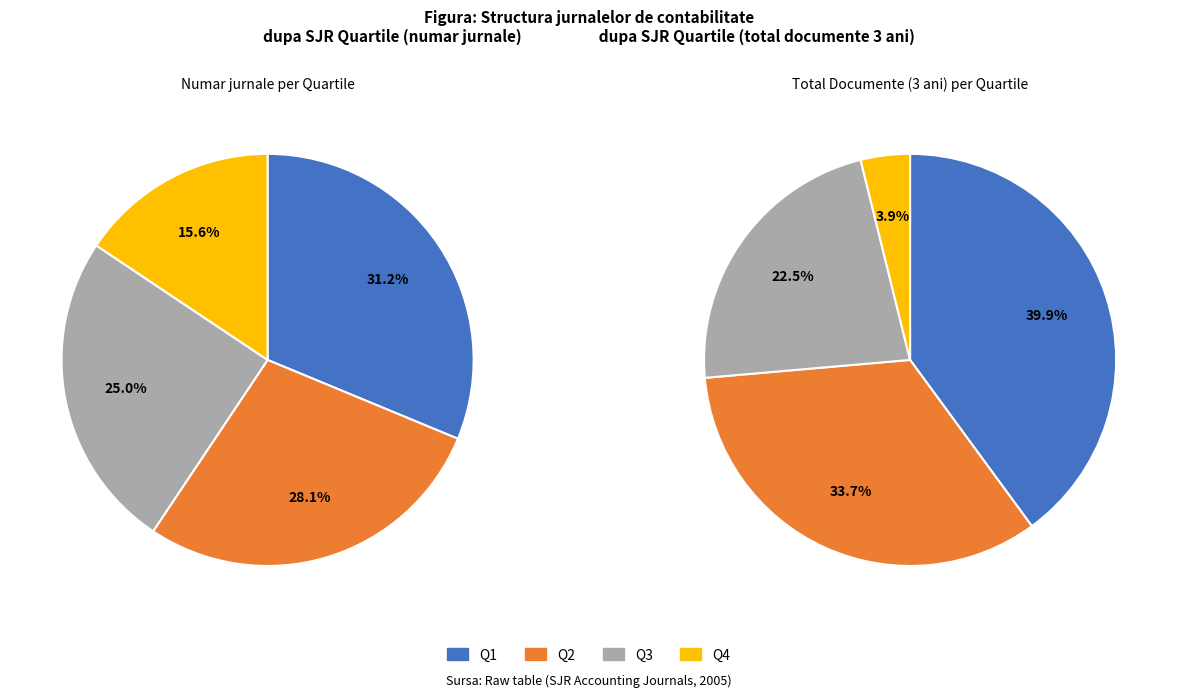

How much of the chart is everything except Q3?

75.0%